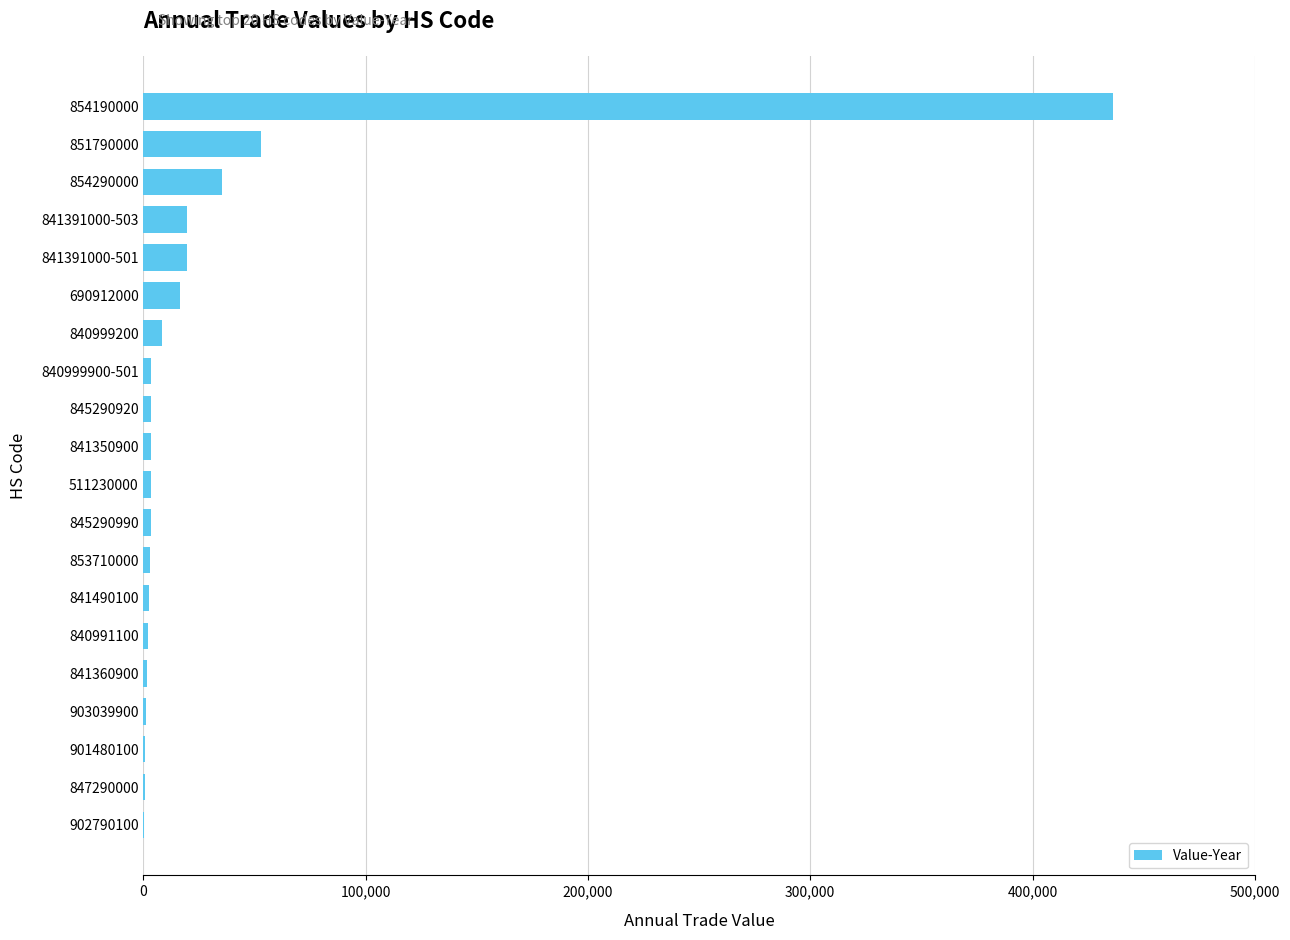

The value at 854290000 is 35267. True or false?

True